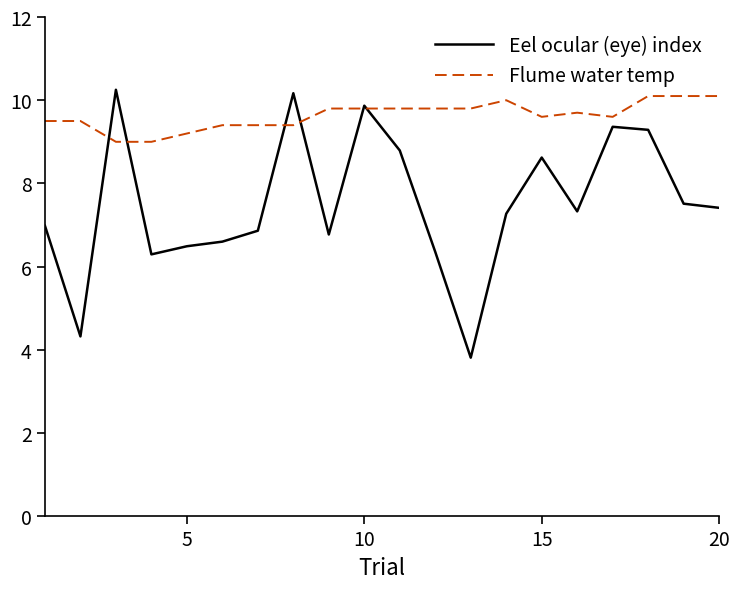

Which series has the widest spread of values?

Eel ocular (eye) index